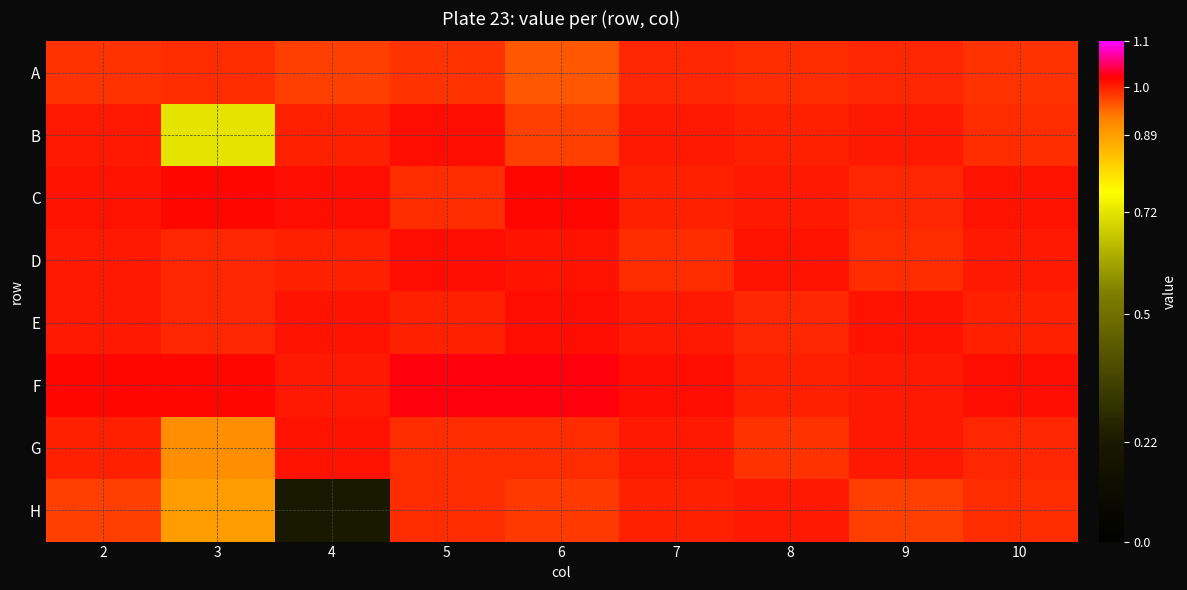

Rank the series at 10 from highest to lowest value.

F, C, D, E, G, B, H, A